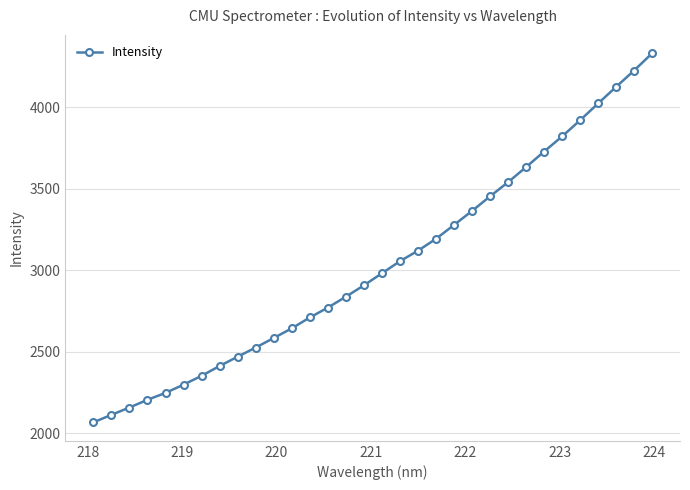

Does the chart have visible grid lines?

Yes